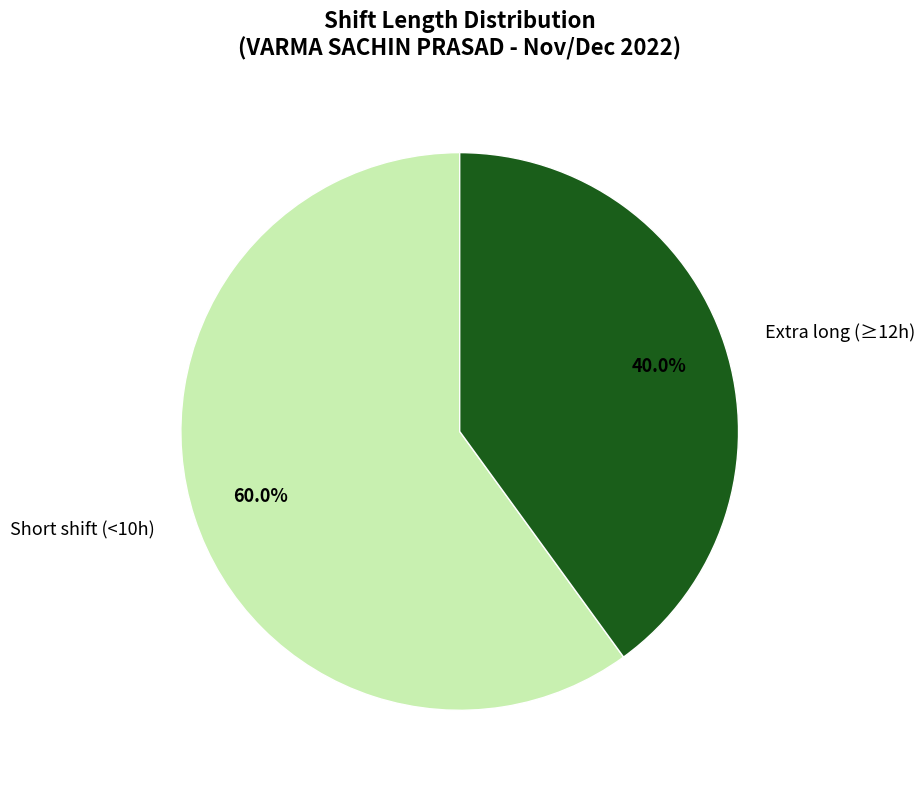

What is the ratio of the value at Short shift (<10h) to the value at Extra long (≥12h)?

1.5